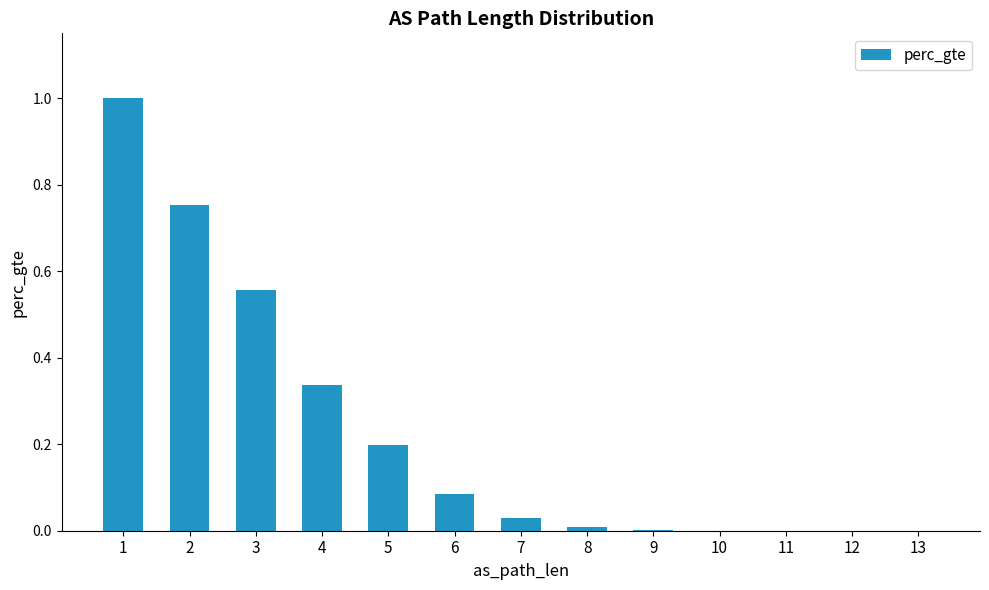

What is the sum of the values at 1 and 2?

1.8